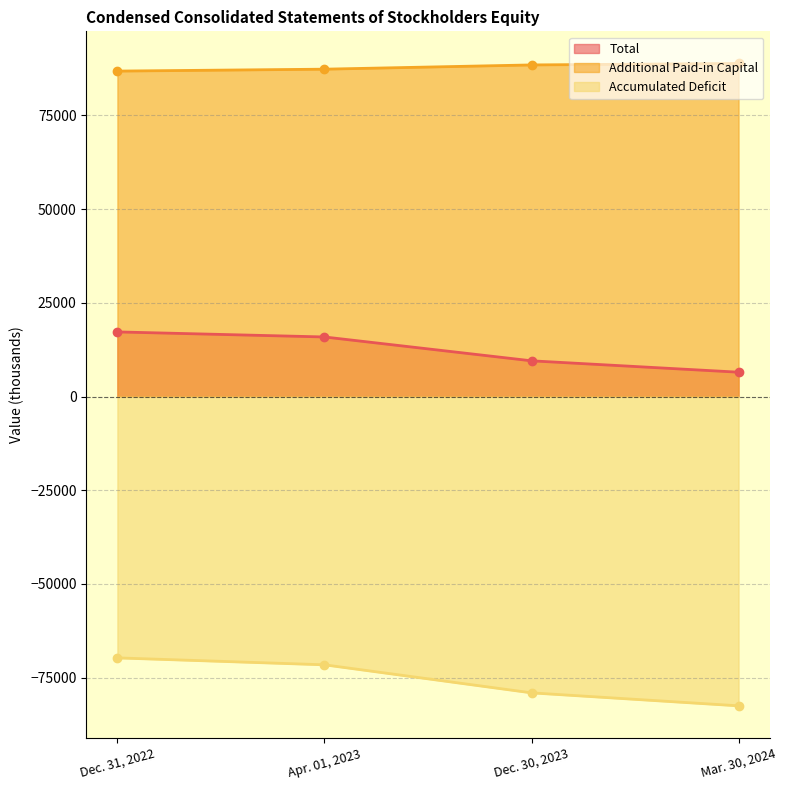

What position from the right is Mar. 30, 2024?

1